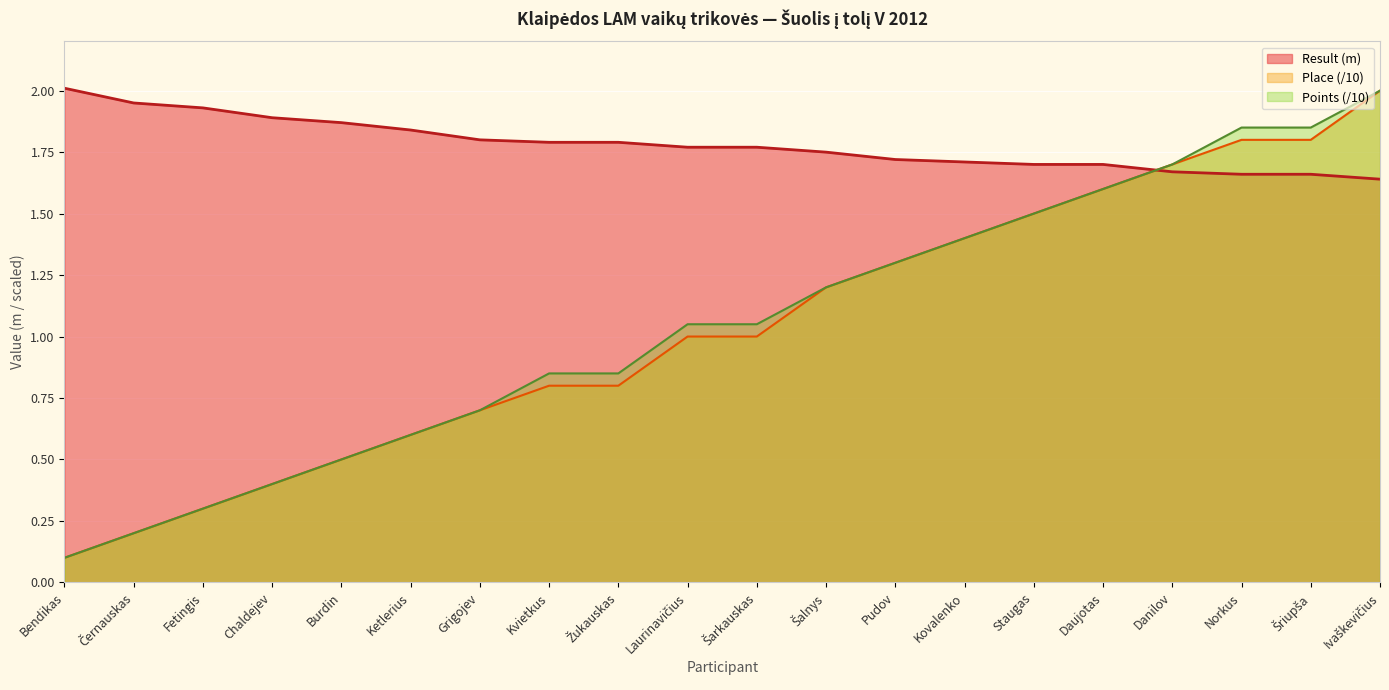

What is the total value across all series at Kovalenko?

4.5